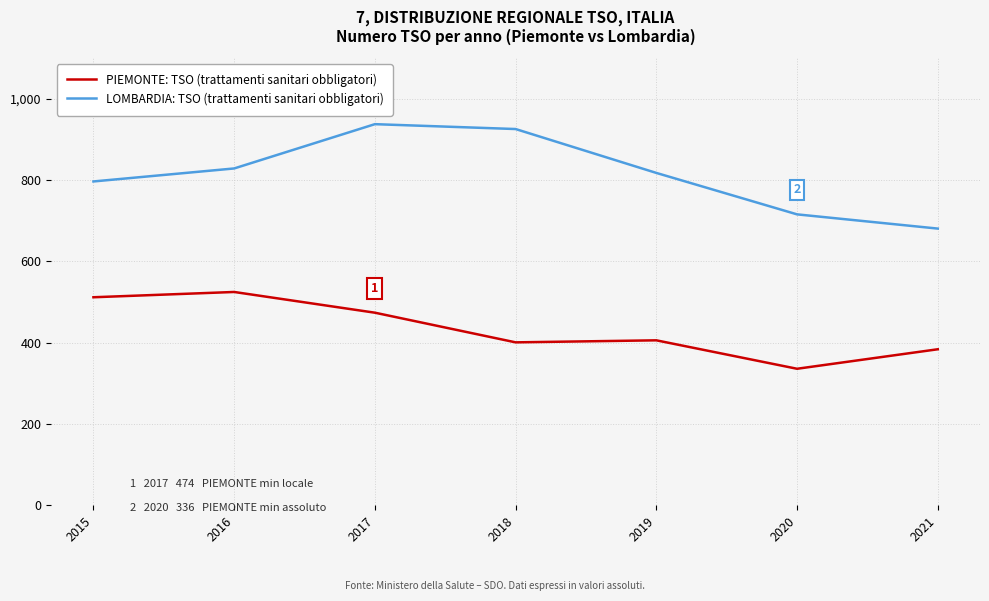

What is the difference between the LOMBARDIA: TSO (trattamenti sanitari obbligatori) values at 2020 and 2015?

81